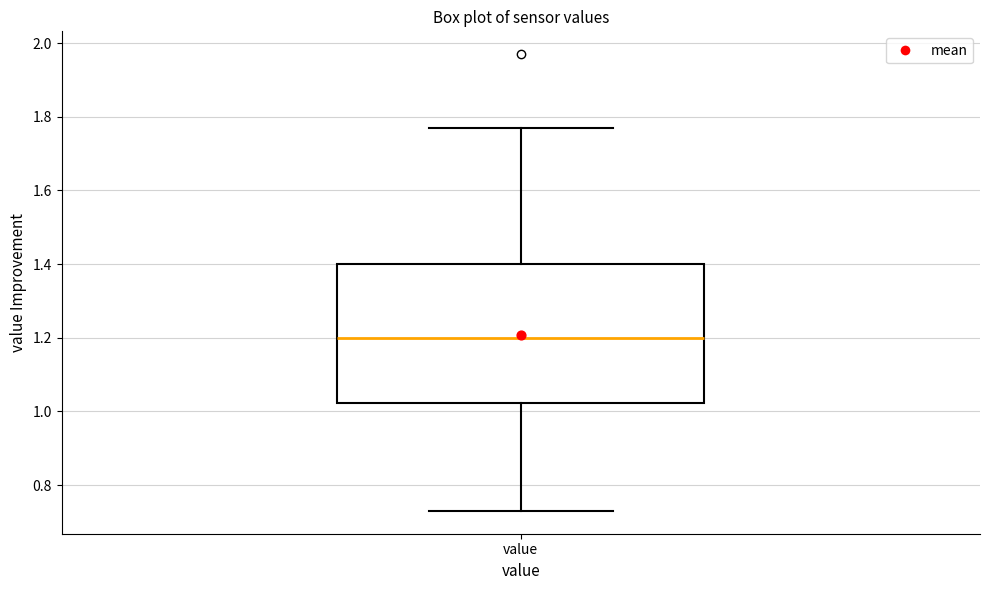

Where does the upper whisker of the box for value end on the y-axis? The values are not printed on the chart, so give them approximately, as read against the axis.

1.78